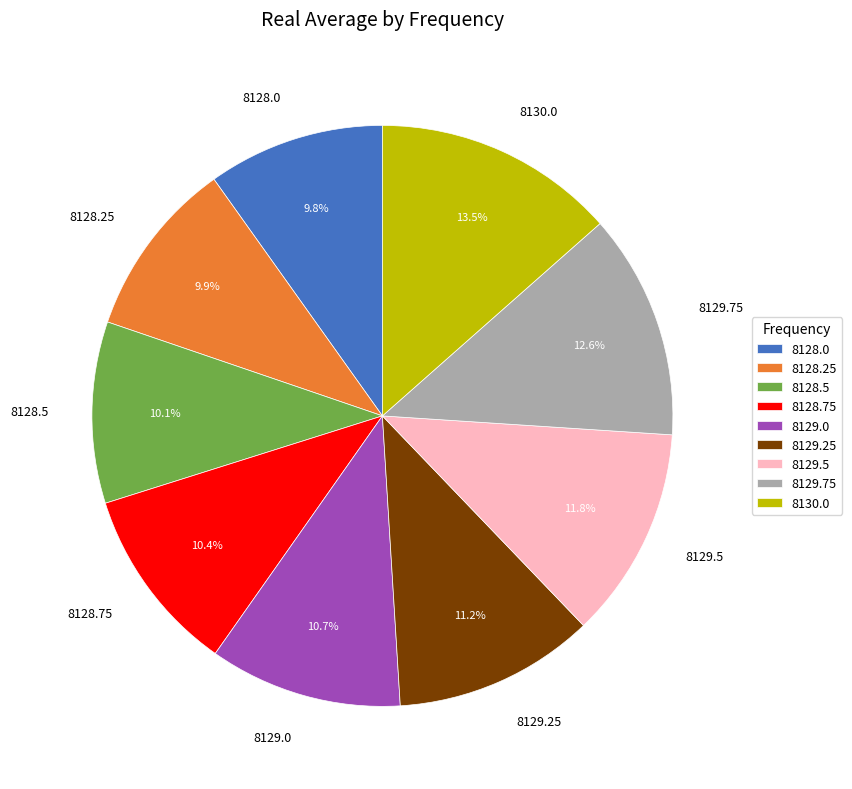

How many slices are in this pie chart?

9